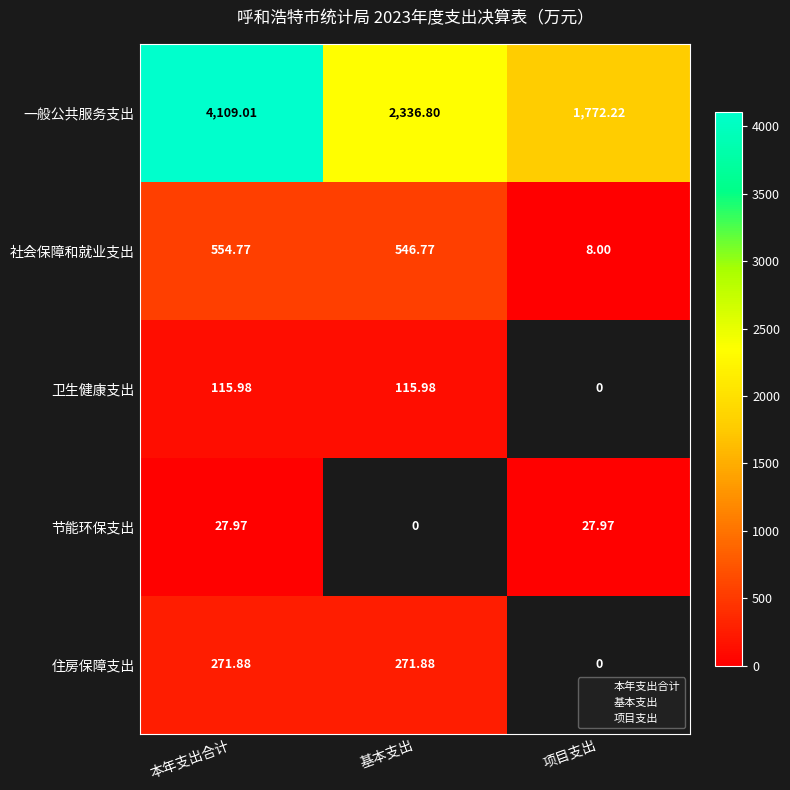

What is the minimum value for 一般公共服务支出?

1772.2